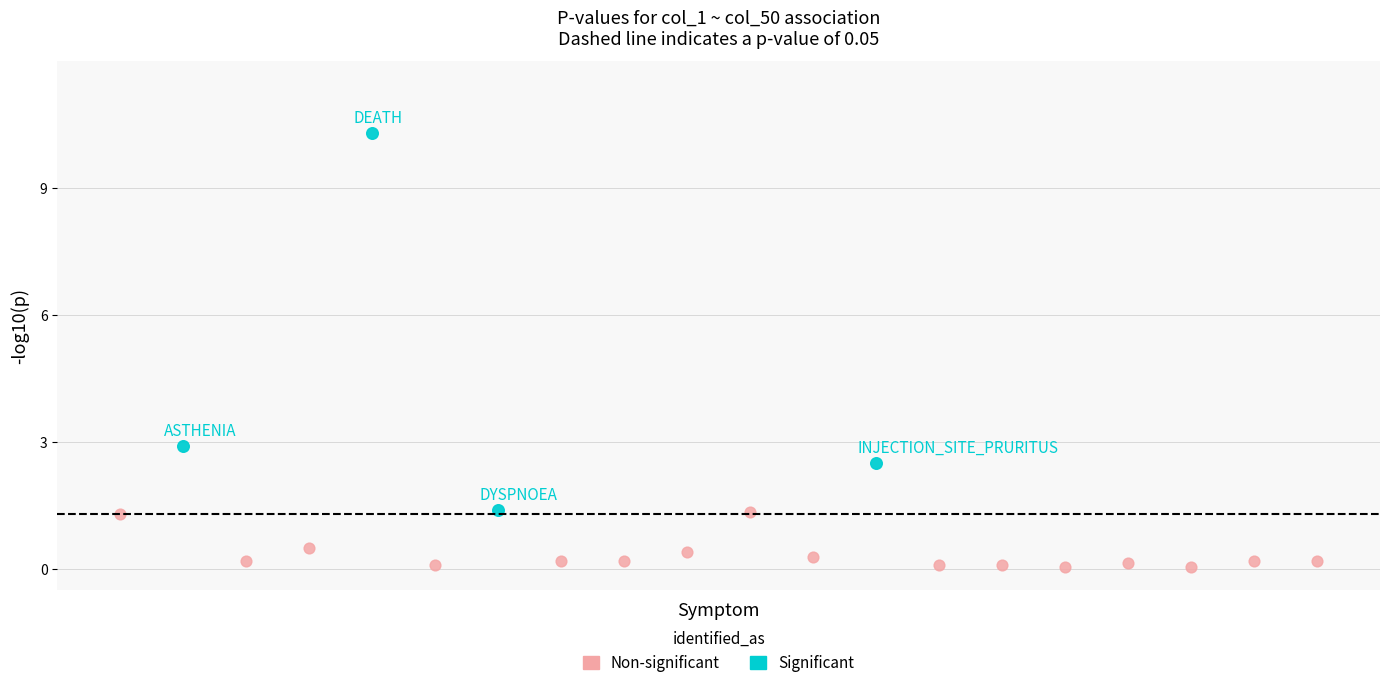

Which series contains the lowest Y value?

Non-significant